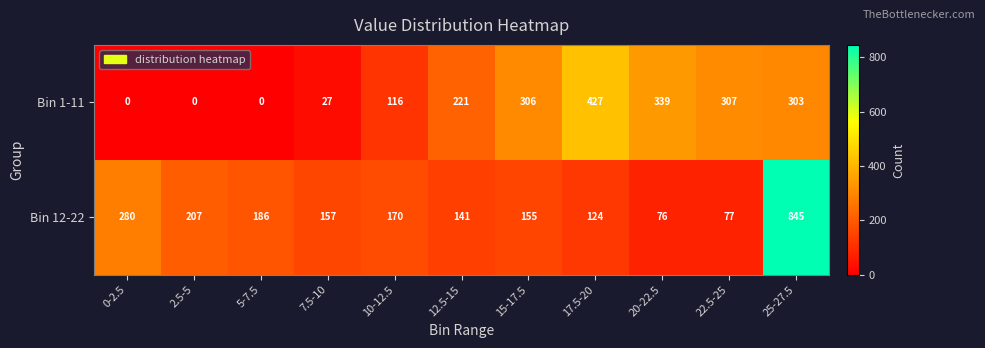

At which label does Bin 12-22 reach its peak?

25-27.5